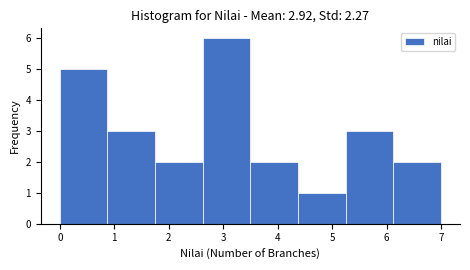

Reading left to right, list every bar in this chart as the range it spans on the x-axis followed by its height. Neither the bar edges nor the heights are printed on the chart, so give them approximately, as read against the axes.

0.0 to 0.9: 5
0.9 to 1.8: 3
1.8 to 2.6: 2
2.6 to 3.5: 6
3.5 to 4.4: 2
4.4 to 5.3: 1
5.3 to 6.1: 3
6.1 to 7.0: 2